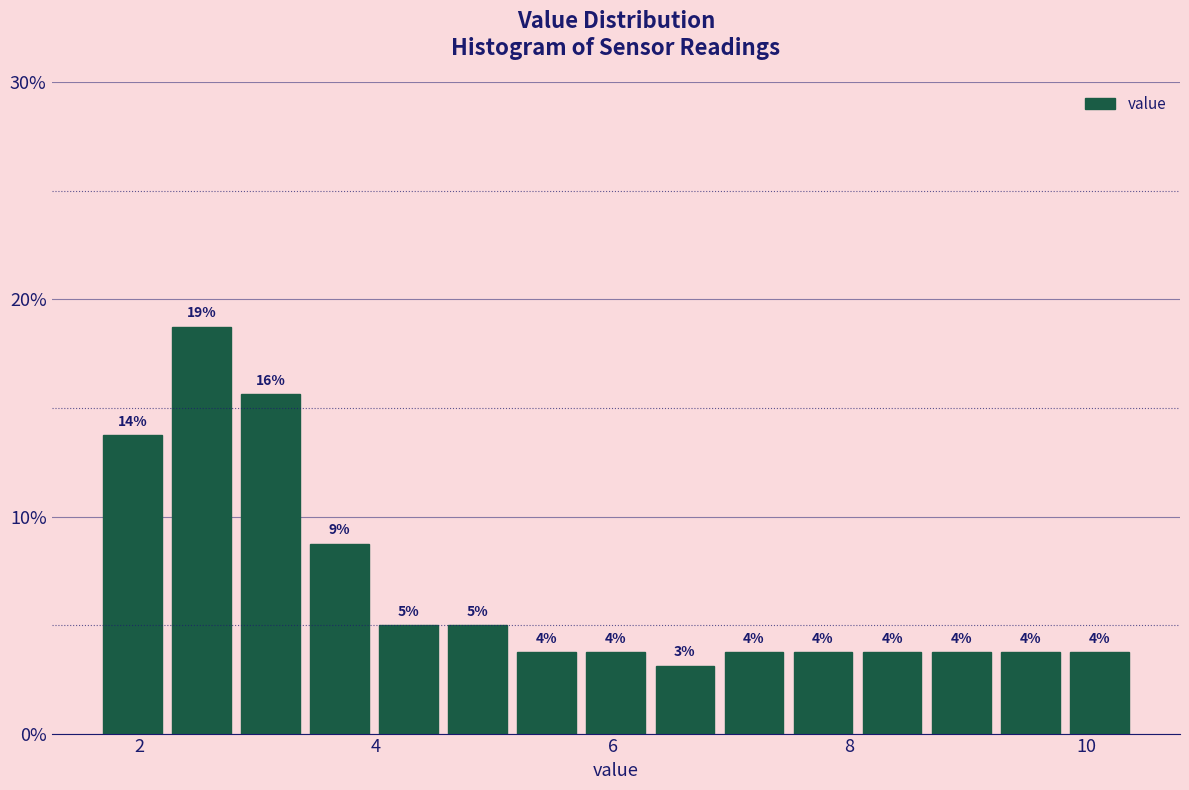

Read against the x-axis, roughly where is the centre of the tallest bar?

2.6